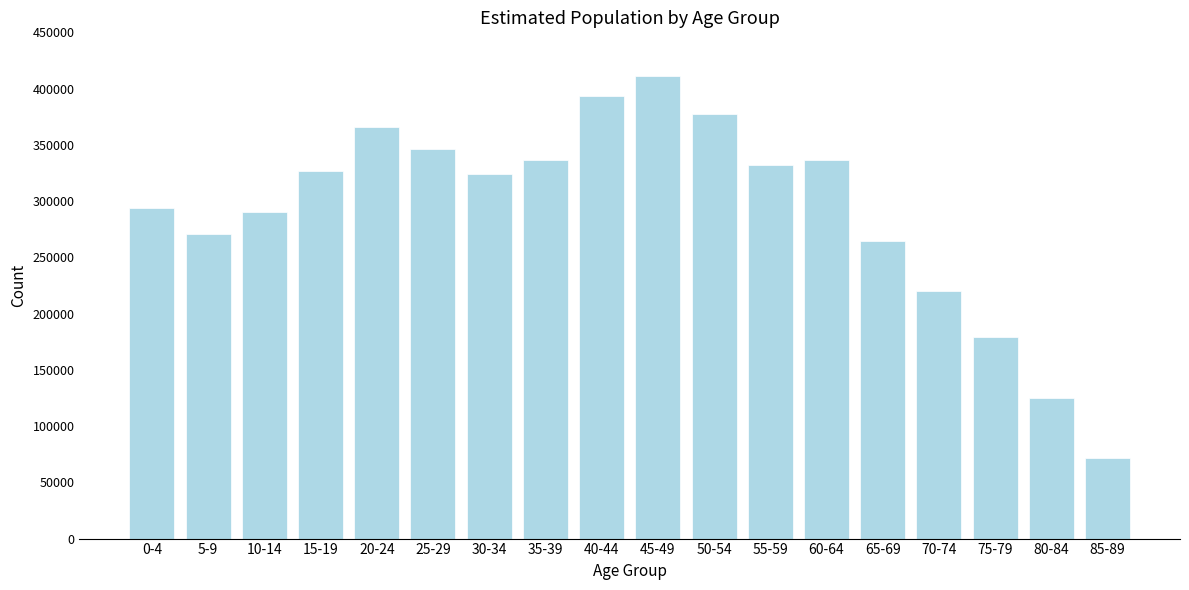

What is the sum of the values at 45-49 and 0-4?

704355